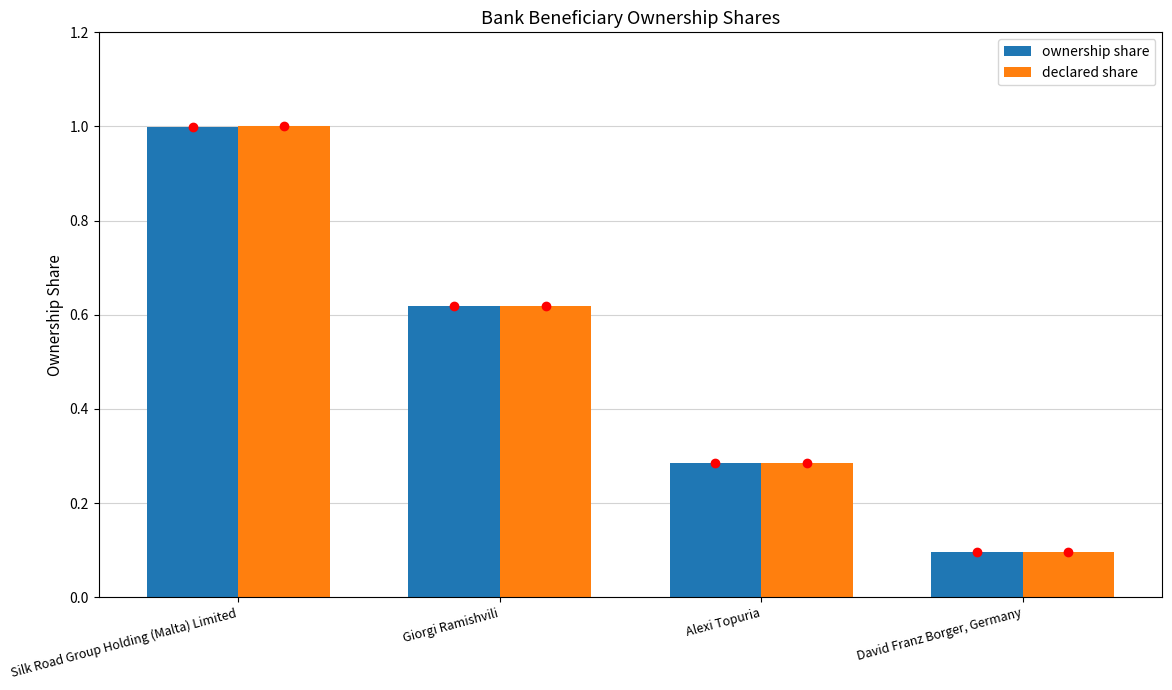

The value of declared share at David Franz Borger, Germany is 0.1. True or false?

True